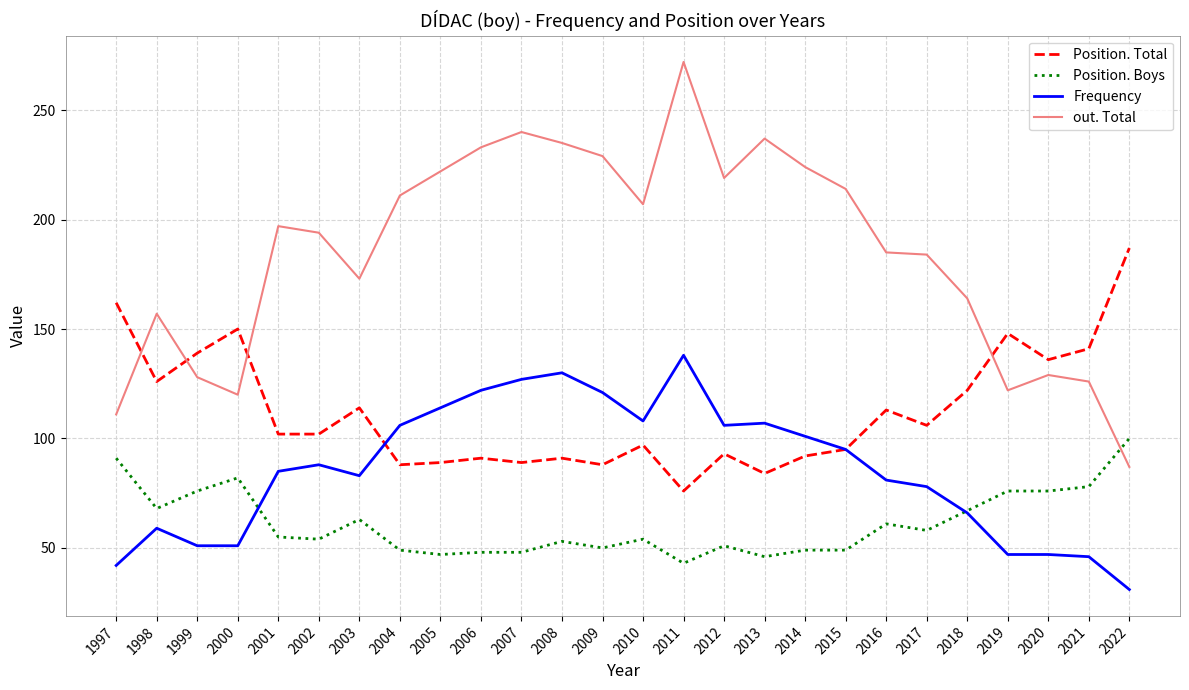

Which series has the largest total across all categories?

out. Total